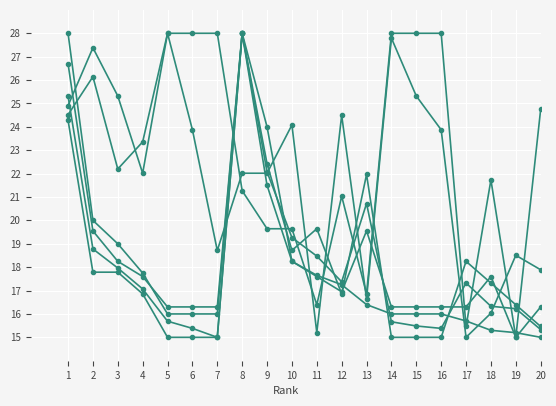

How many lines are shown in the chart?

6